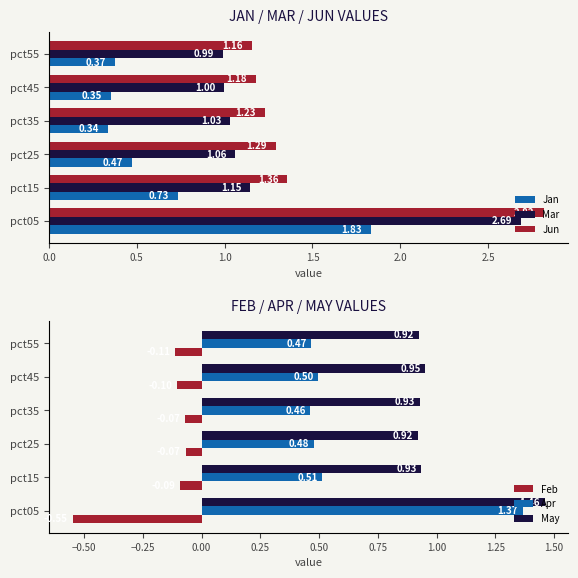

Does the chart contain stacked bars?

No